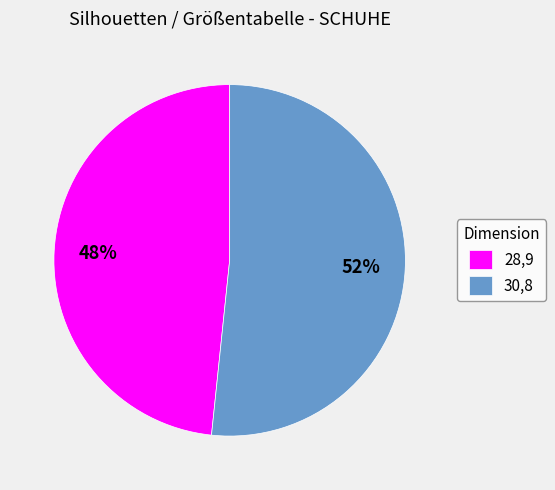

Rank the categories by value from highest to lowest.

30,8, 28,9